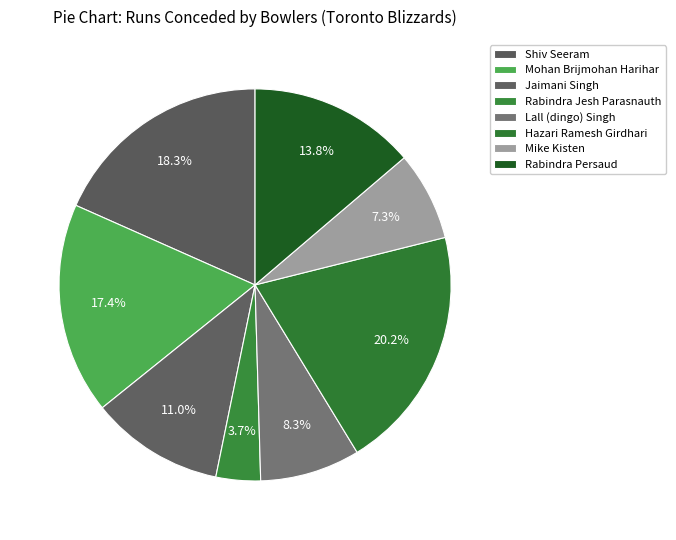

Is the sum of Rabindra Jesh Parasnauth and Rabindra Persaud greater than half?

No